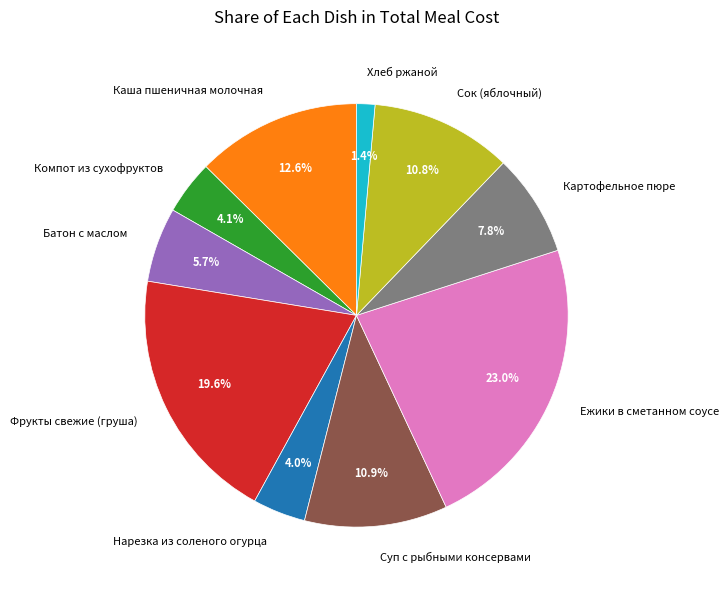

What percentage is the Сок (яблочный) slice, to the nearest percent?

11%